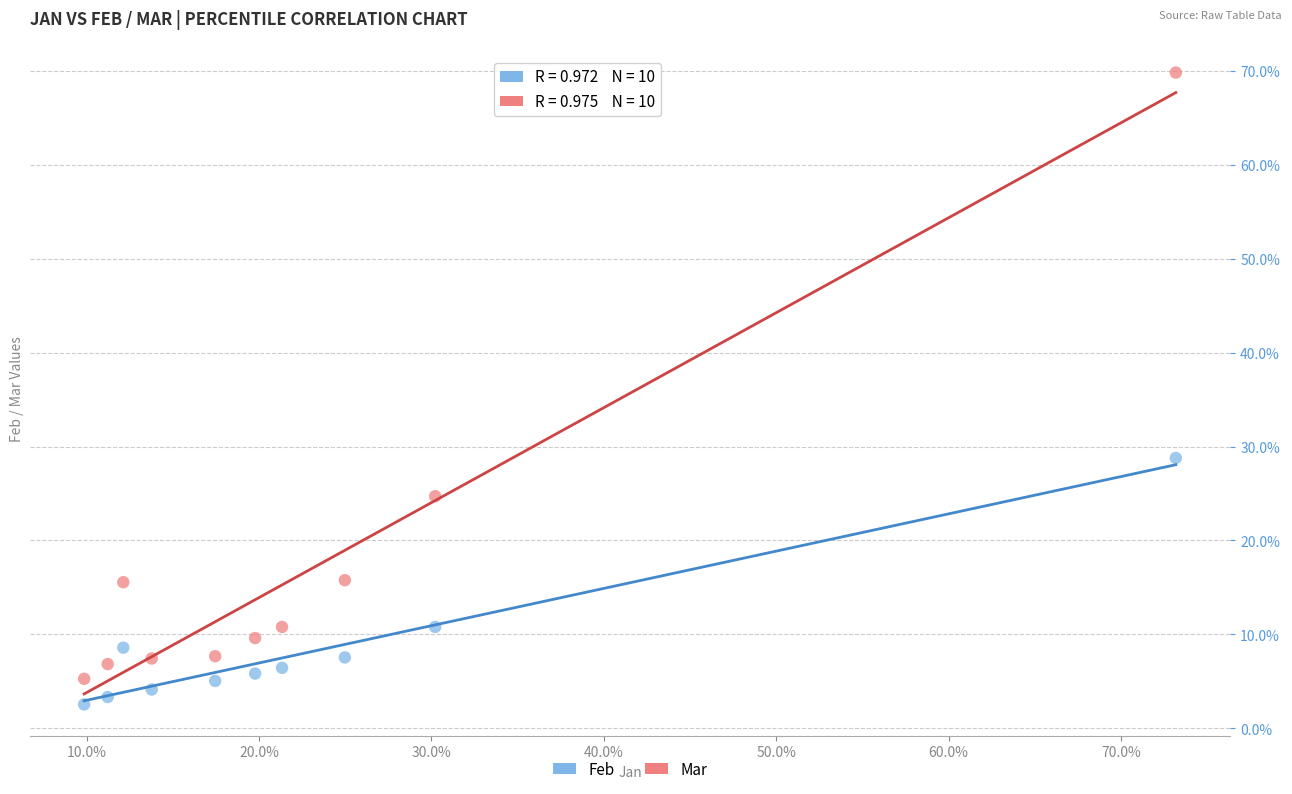

What are all the series names shown in the legend?

Feb, Mar